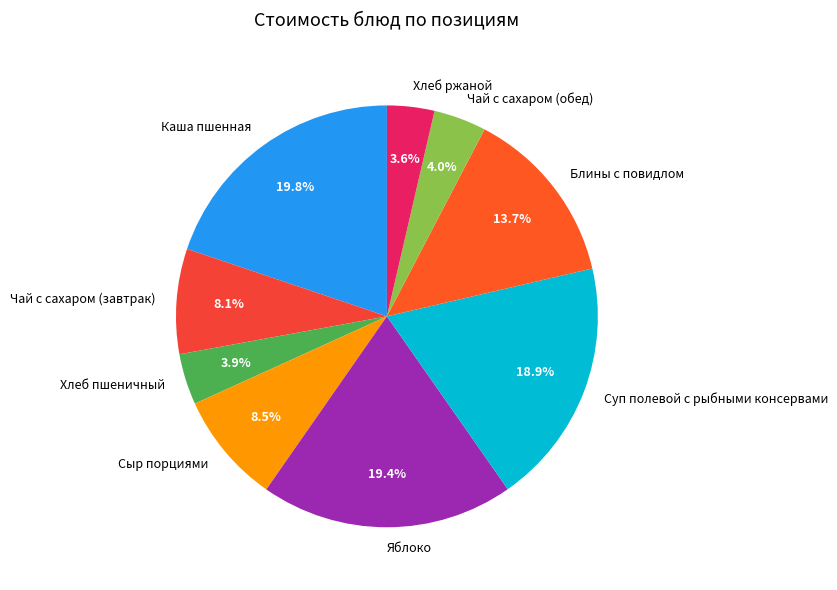

Which has a higher value, Чай с сахаром (завтрак) or Блины с повидлом?

Блины с повидлом